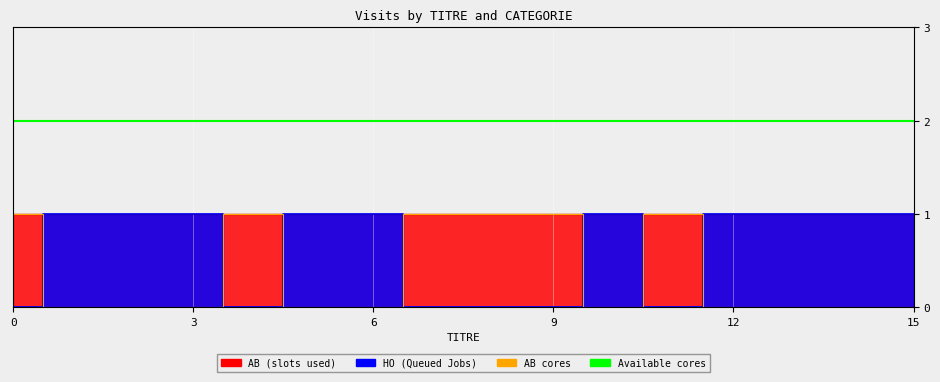

Where is HO nearest to the value 0?

1